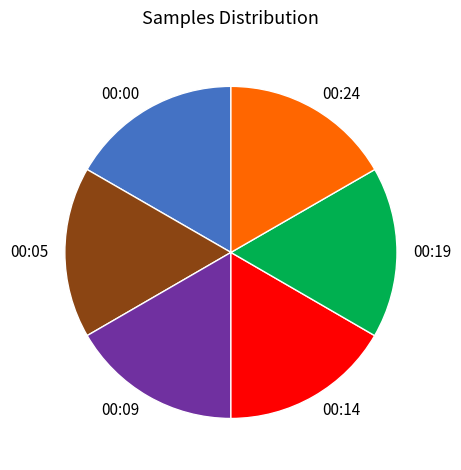

How many segments does this pie chart have?

6